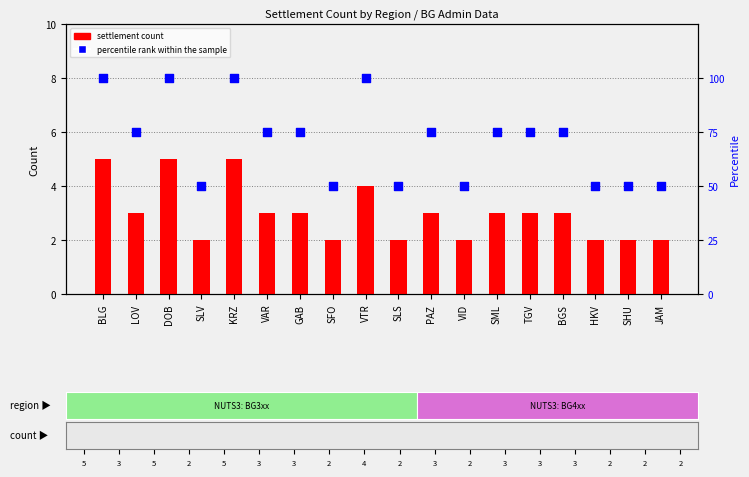

What is the total value across all series at JAM?

52